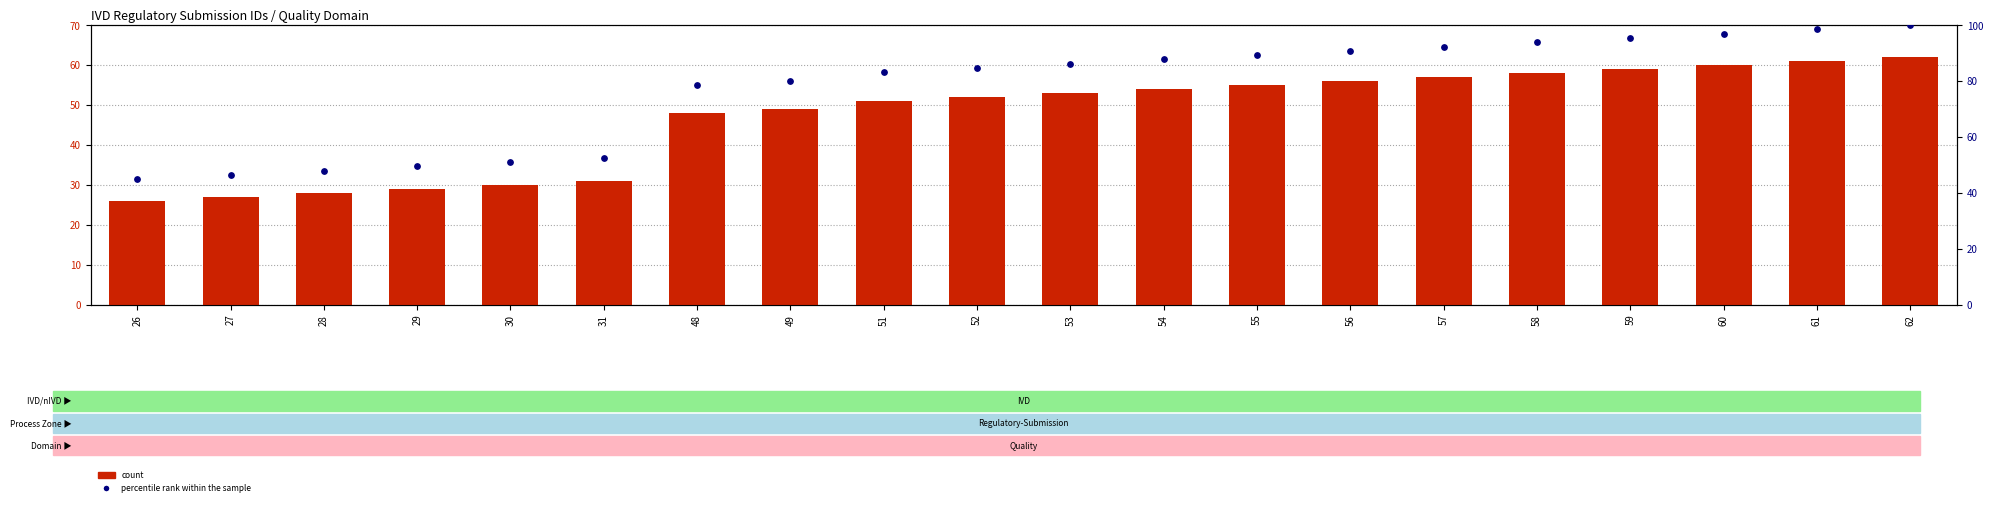

Is the value of count at 55 greater than the value of percentile rank within the sample at 31?

Yes